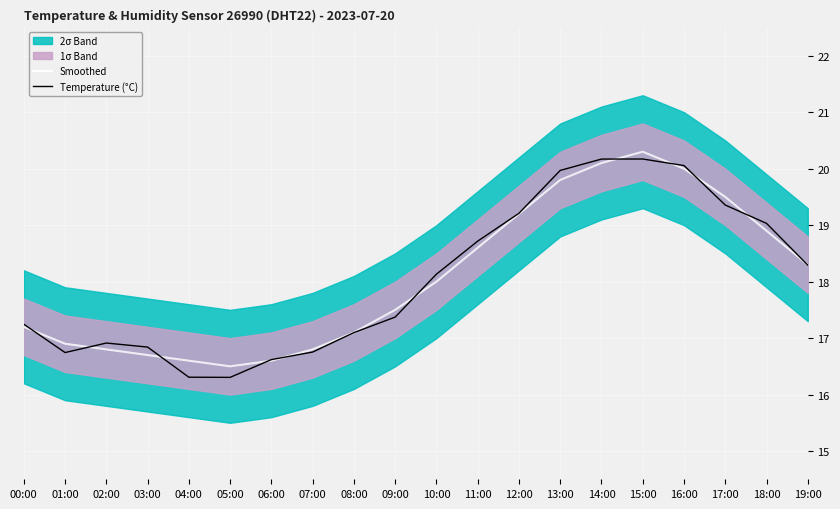

What value does the Temperature (°C) series have at 18:00?

19.0